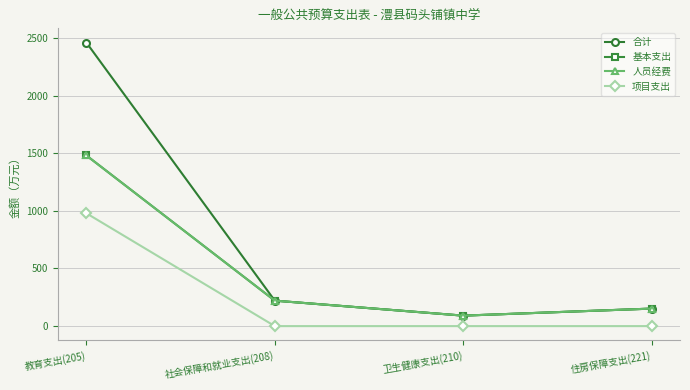

What is the label of the 2nd point from the right?

卫生健康支出(210)